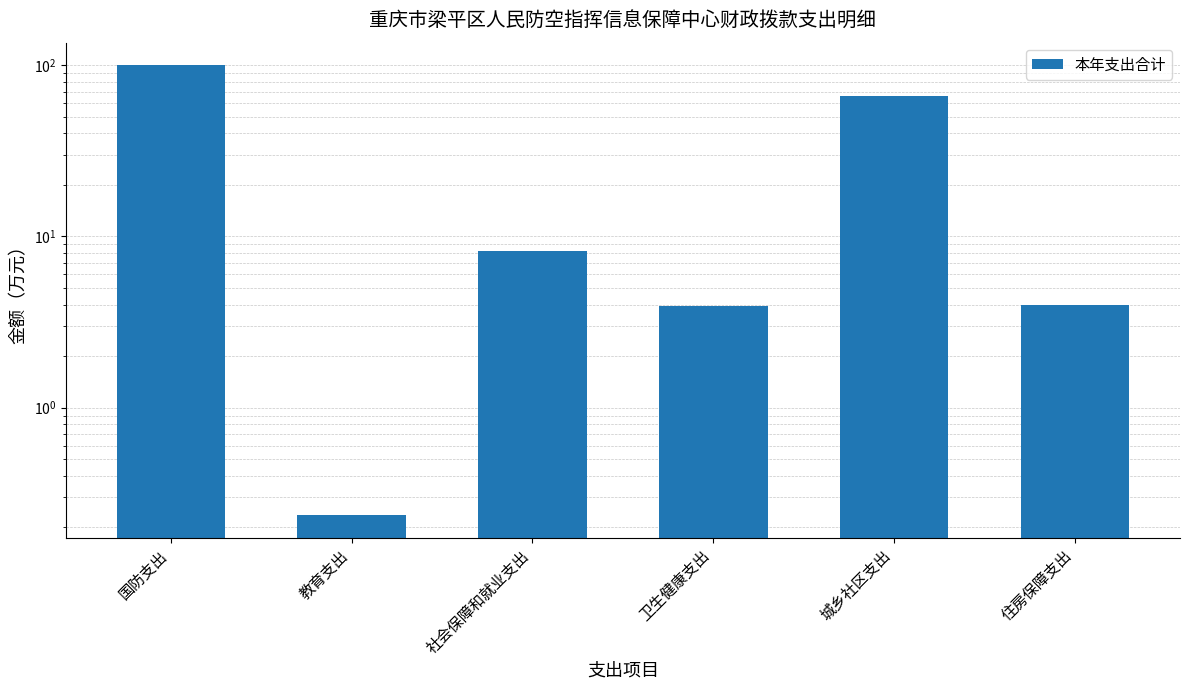

What position from the right is 国防支出?

6